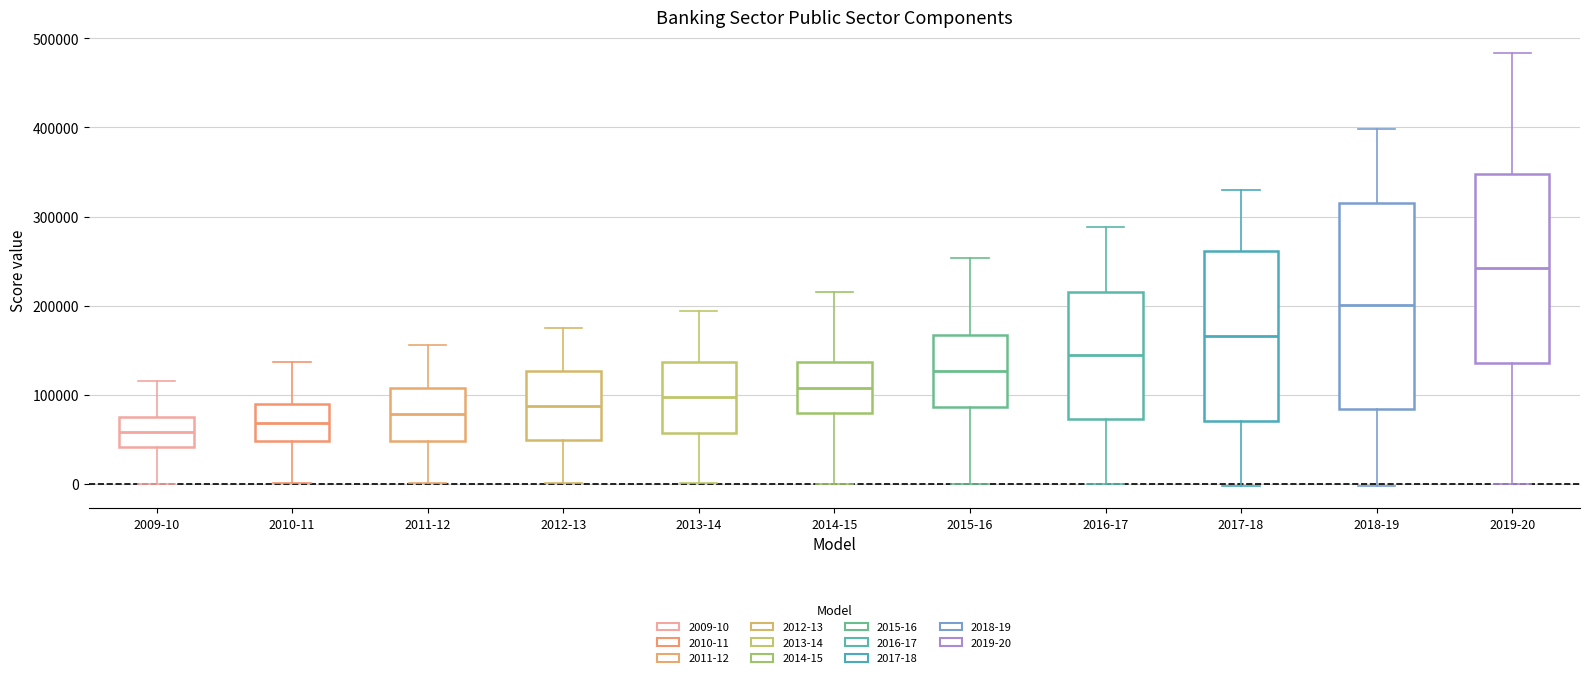

Which box's median line is the highest?

2019-20